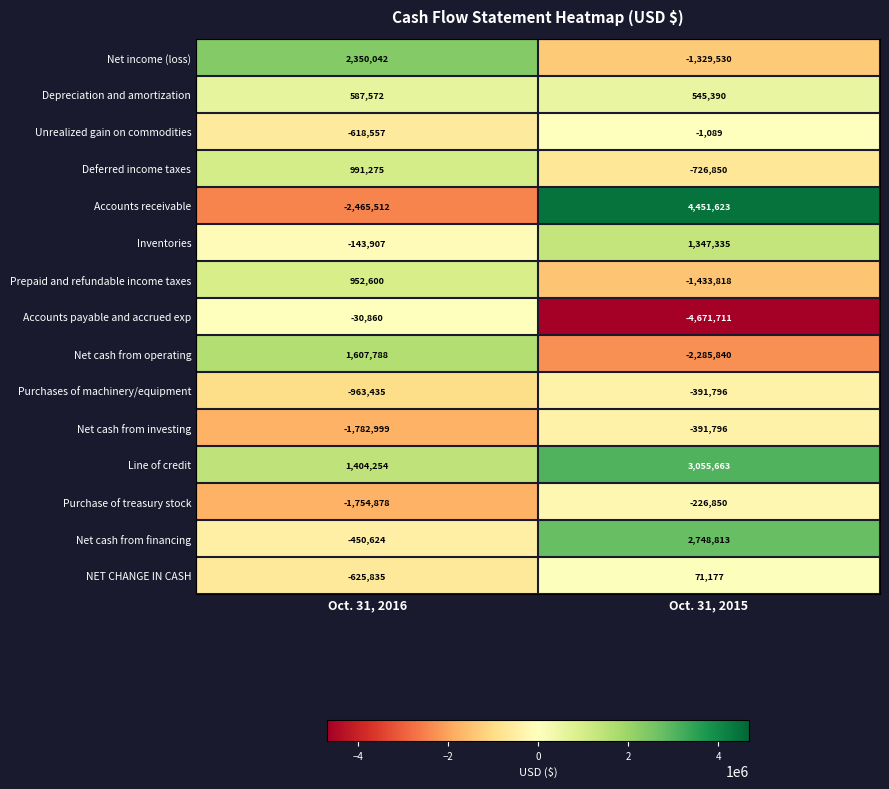

At which category is the sum across all series the highest?

Oct. 31, 2015